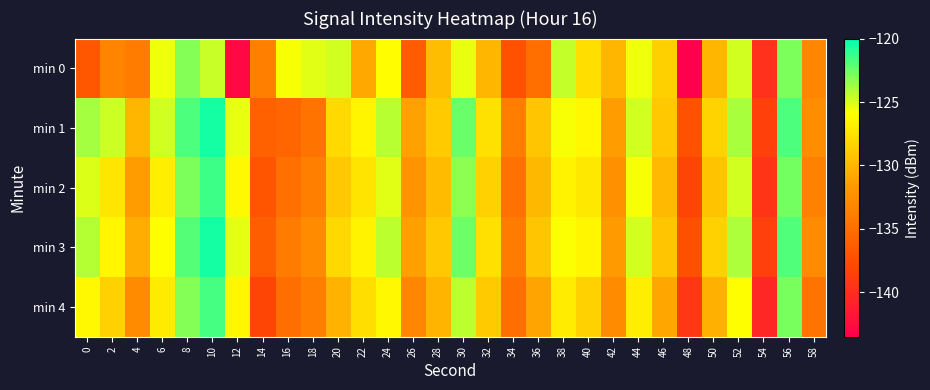

What is the spread (max minus min) of values at 8?

1.3